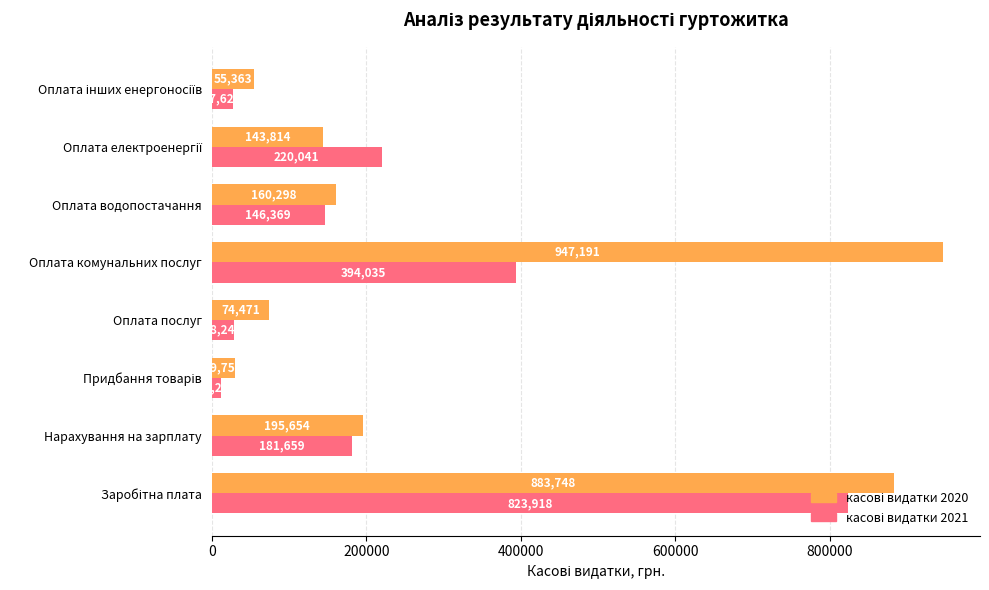

What is the minimum value shown in the chart?

12298.5